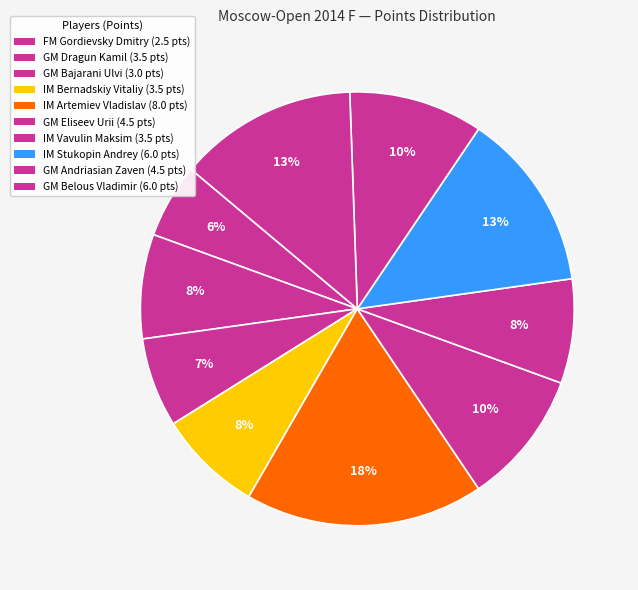

The GM Belous Vladimir slice represents 13% of the pie. True or false?

True